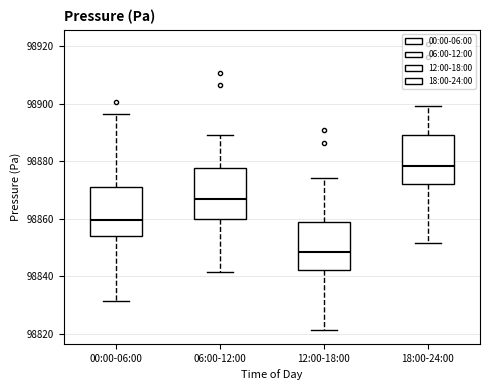

Reading left to right, transcribe this box plot: for each box, give where its median line is, the range the box spans, and where its two whiskers end, as read against the y-axis. The values are not printed on the chart, so give them approximately, as read against the axis.

00:00-06:00: median 98860, box 98854 to 98870, whiskers 98832 to 98896
06:00-12:00: median 98868, box 98860 to 98878, whiskers 98842 to 98890
12:00-18:00: median 98848, box 98842 to 98858, whiskers 98822 to 98874
18:00-24:00: median 98878, box 98872 to 98888, whiskers 98852 to 98900